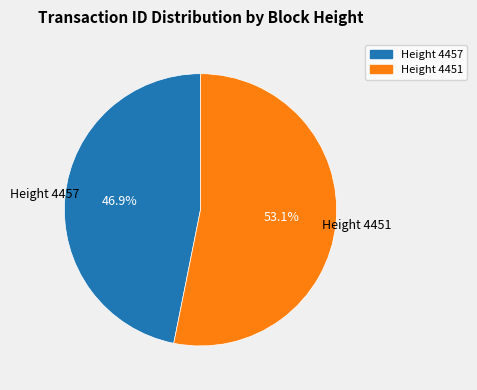

Count the number of slices in the pie.

2